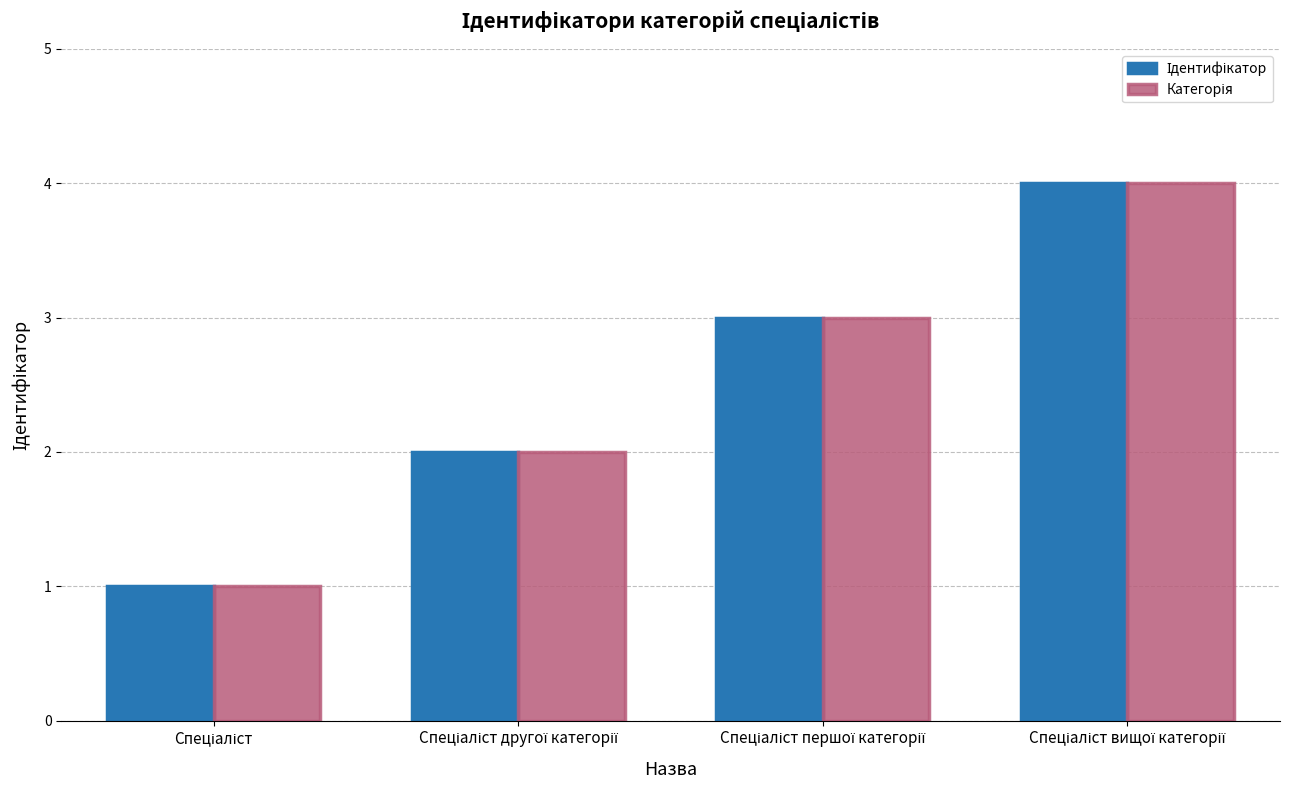

What is the greatest value displayed?

4